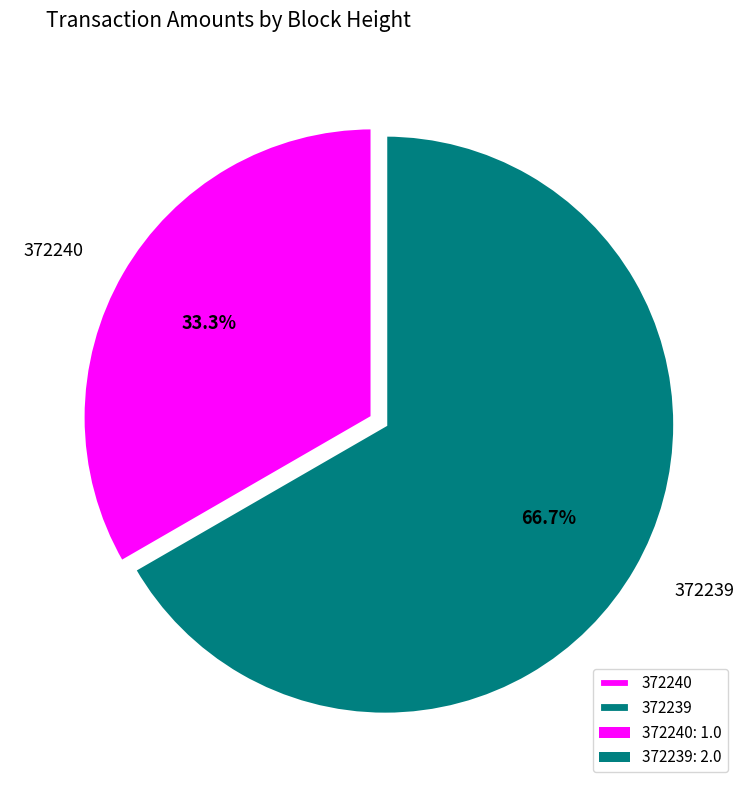

To the nearest percent, what is the difference between the 372239 and 372240 slice percentages?

33%